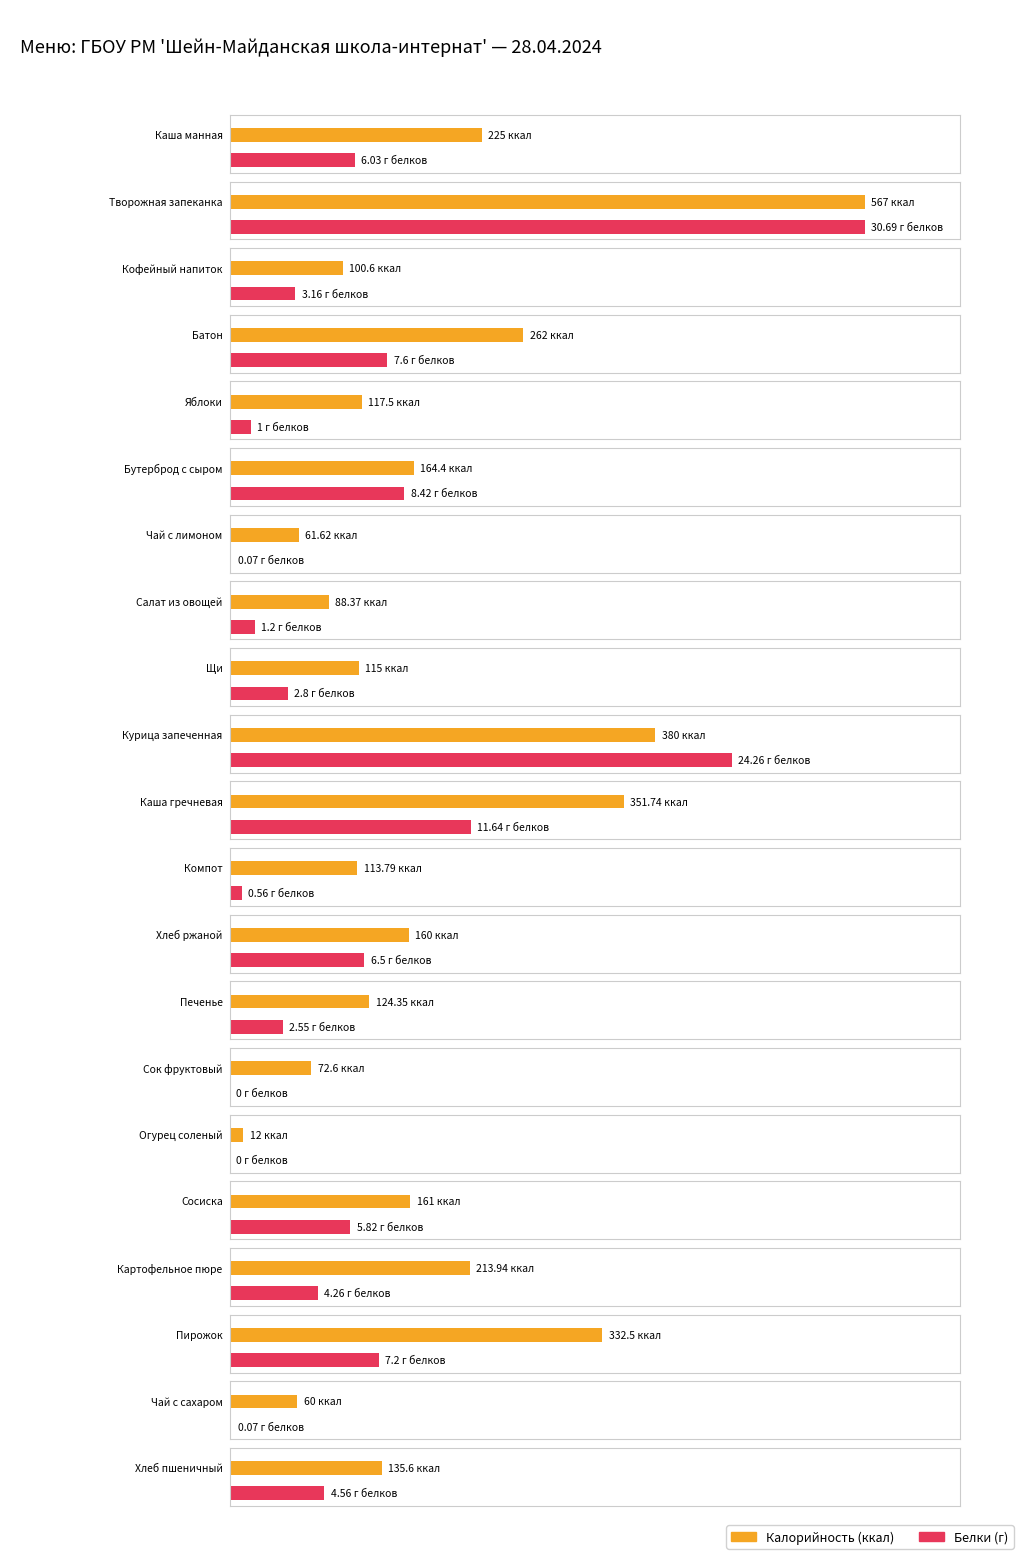

At Чай с лимоном, list the series in order from largest to smallest.

Калорийность, Белки